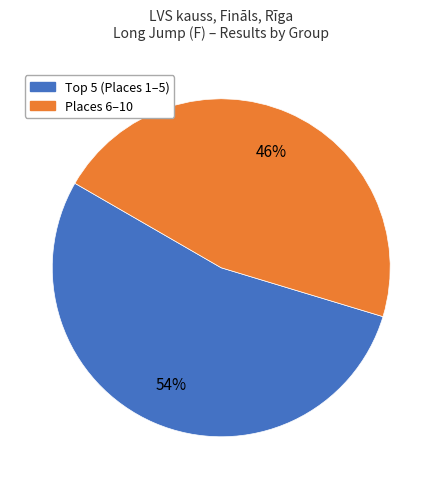

Rank the categories by value from lowest to highest.

Places 6–10, Top 5 (Places 1–5)